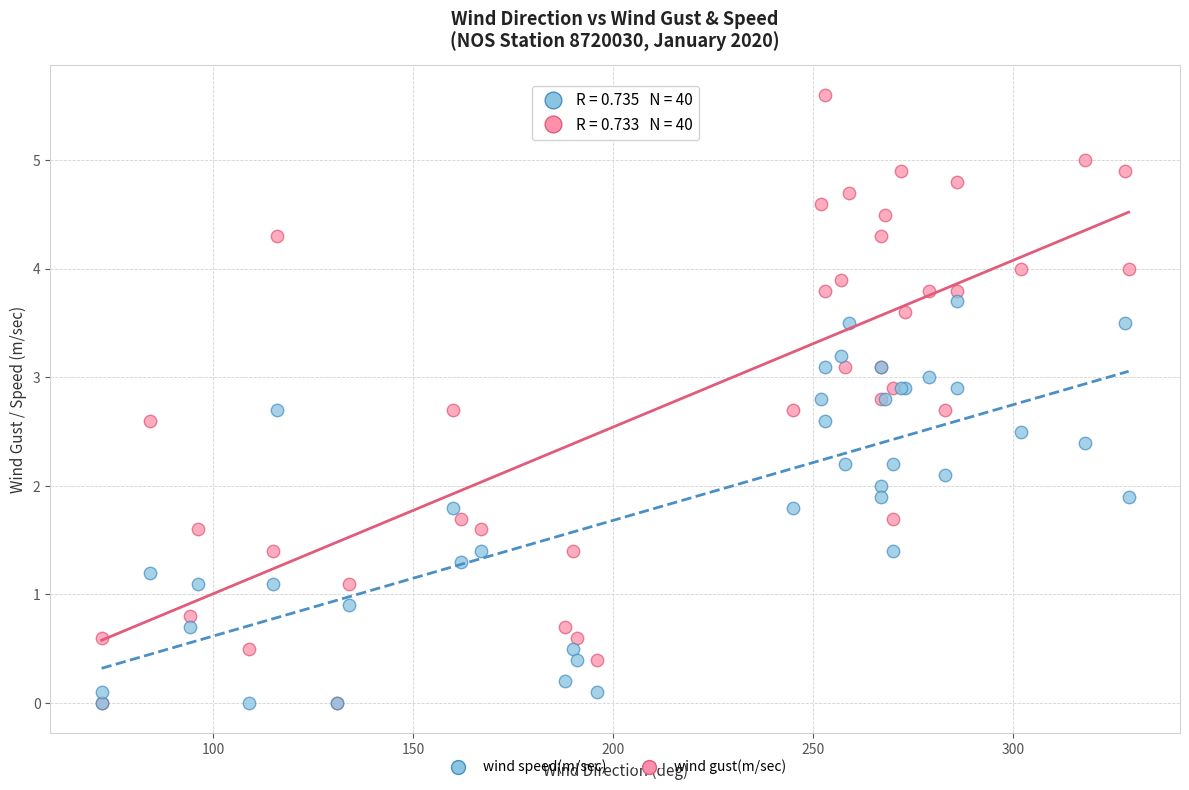

Which series has the largest Y range (max minus min)?

wind gust(m/sec)